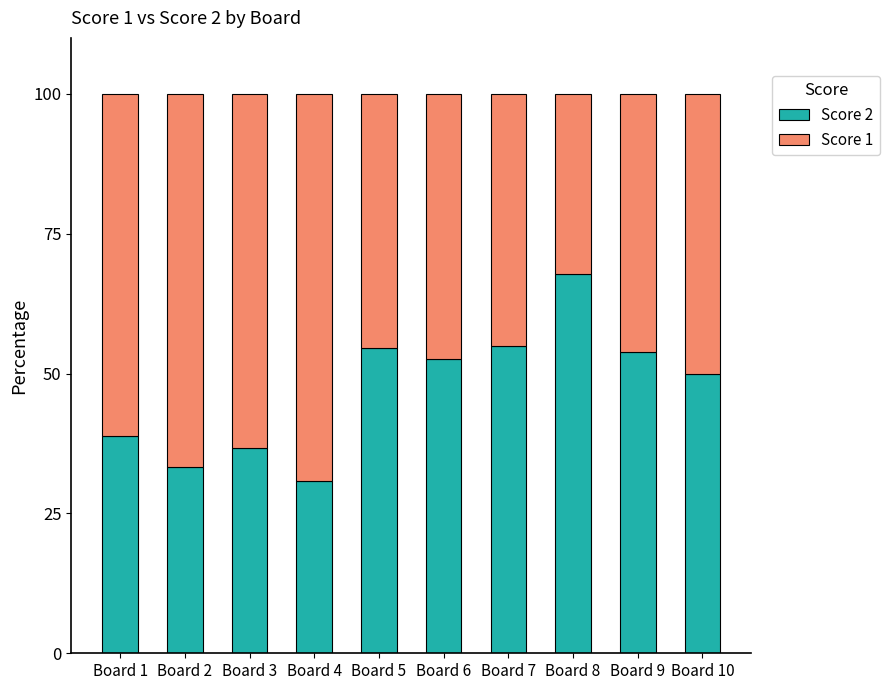

Reading right to left, what are the values for Score 2?

Board 10=50.0	Board 9=53.8	Board 8=67.7	Board 7=55.0	Board 6=52.6	Board 5=54.5	Board 4=30.8	Board 3=36.7	Board 2=33.3	Board 1=38.9